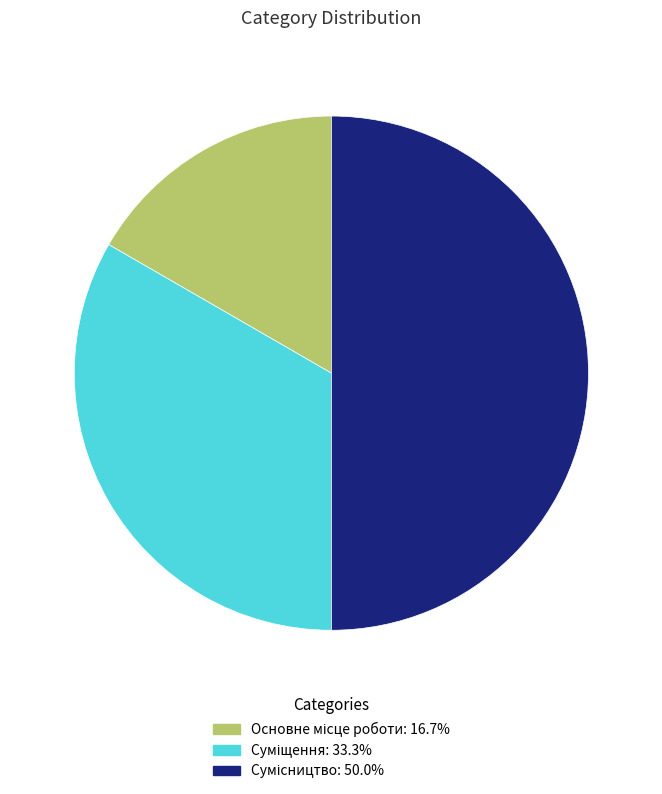

Count the number of slices in the pie.

3